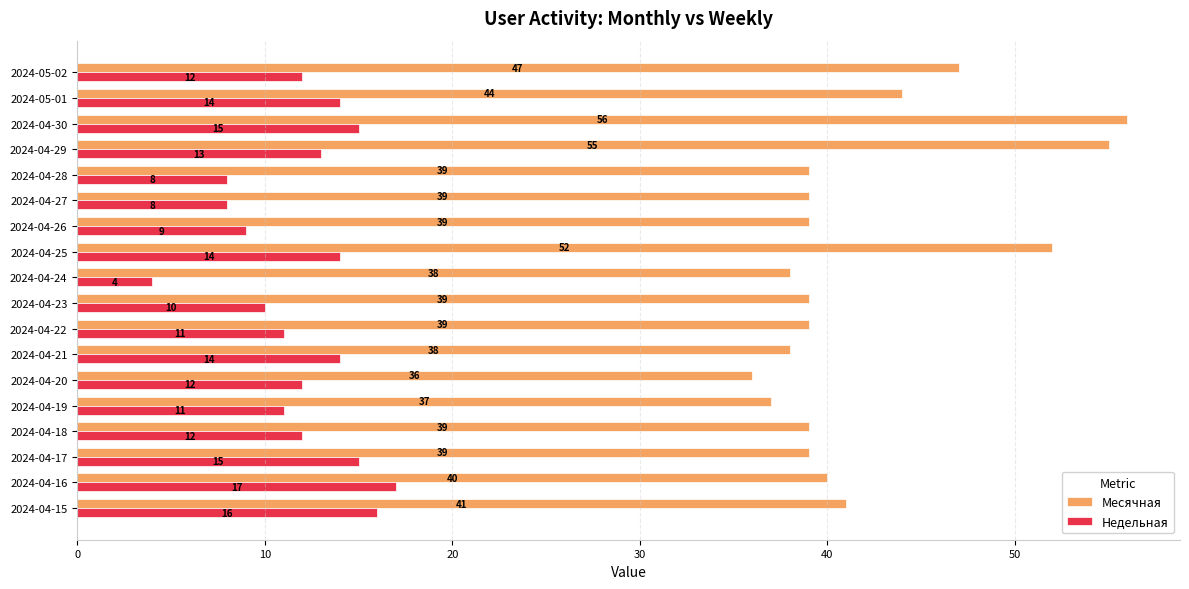

Is it true that Месячная equals 39 at 2024-04-23?

True